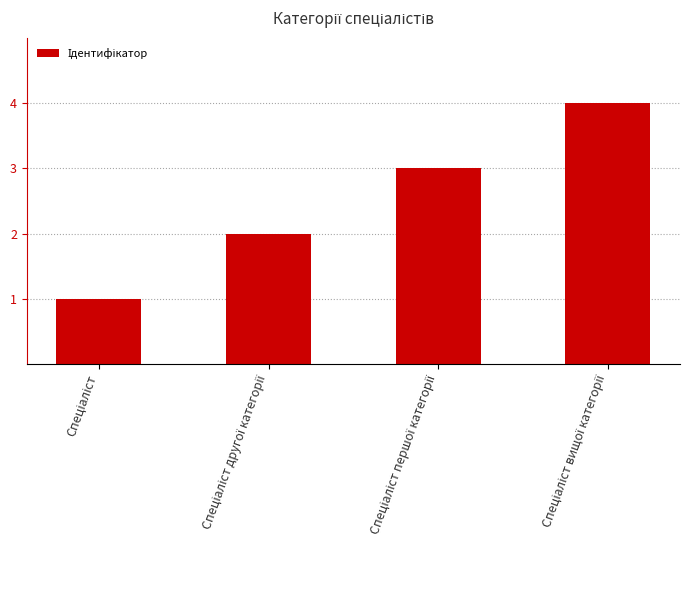

How many bars are there in total?

4